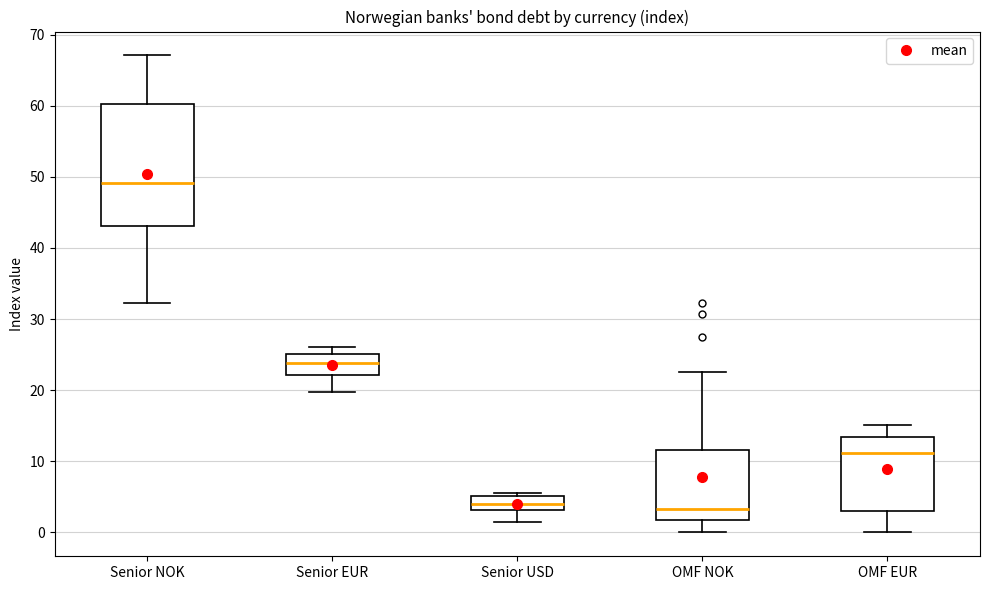

Which box is the tallest, from its lower edge to its upper edge?

Senior NOK